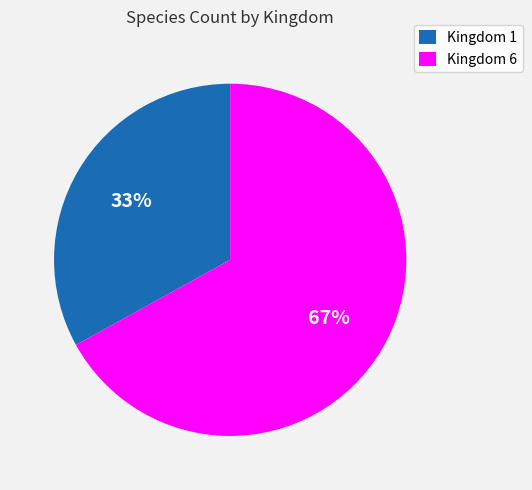

Which slice is the smallest?

Kingdom 1